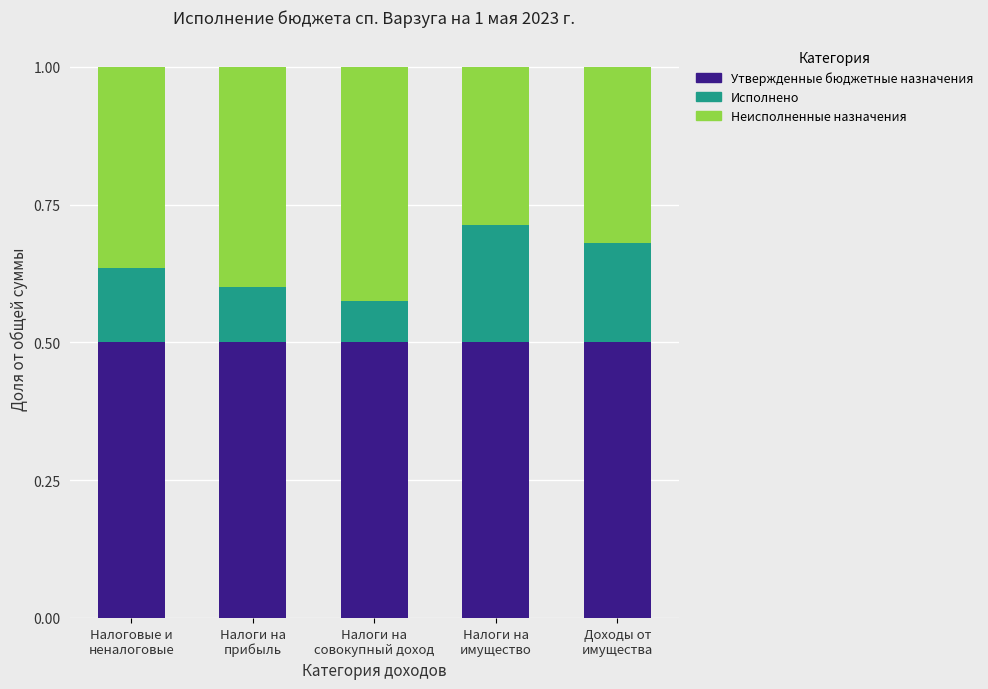

Reading left to right, list the values for the Утвержденные бюджетные назначения series.

0.5	0.5	0.5	0.5	0.5